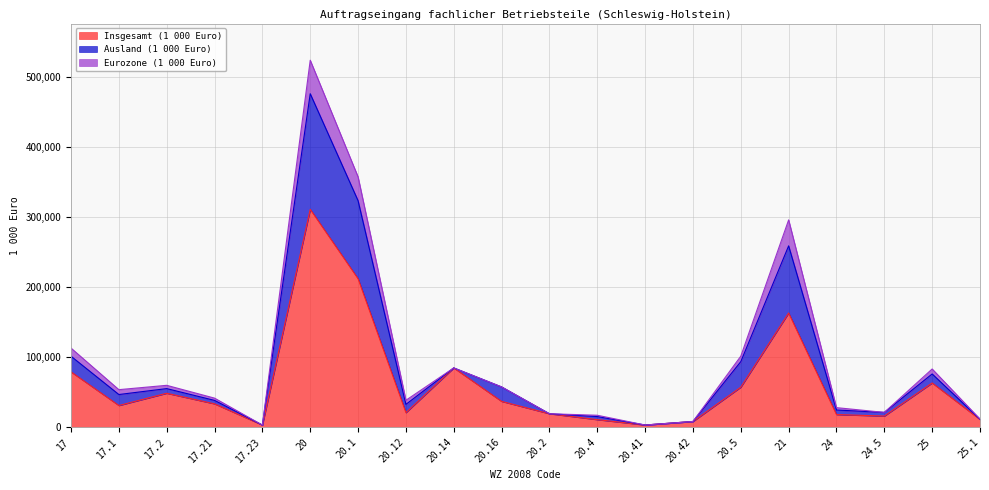

At which label does Insgesamt (1 000 Euro) reach its minimum?

17.23